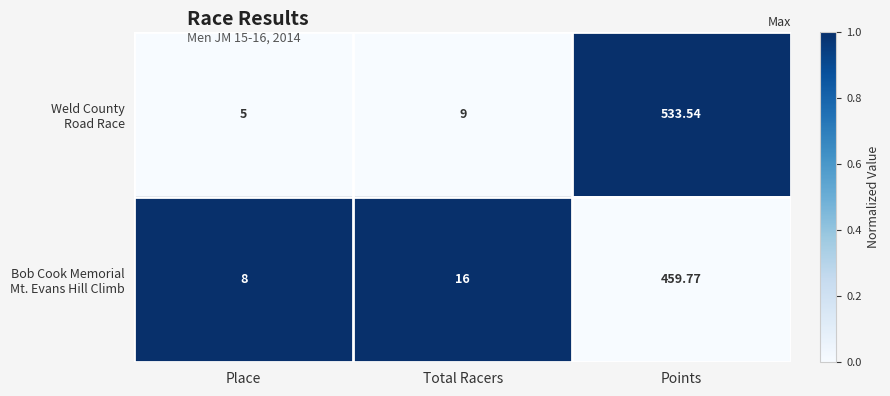

Which category has the highest value across all series?

Points